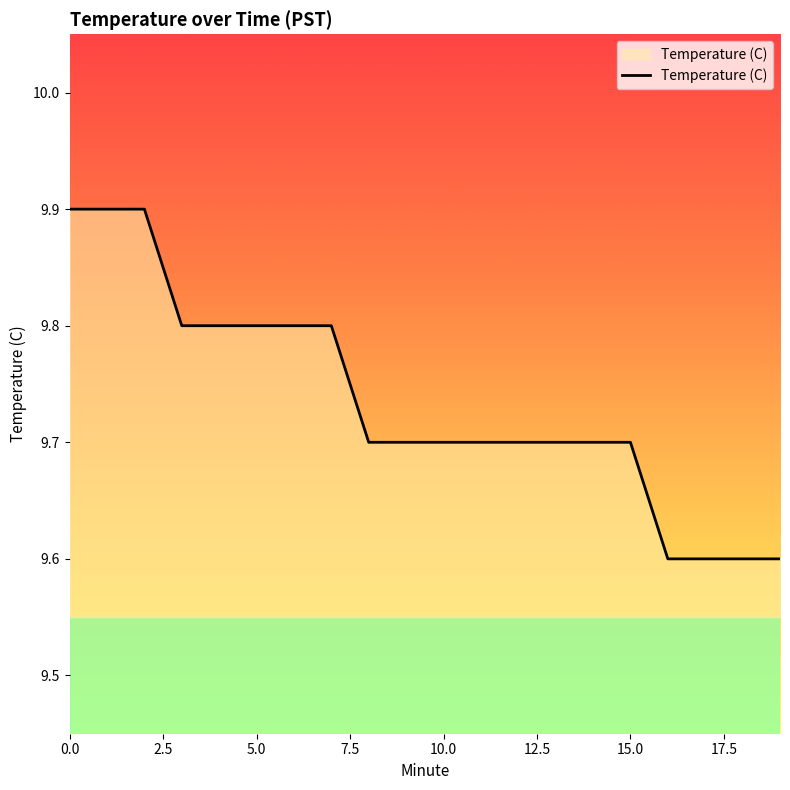

What is the difference between the maximum and minimum values?

0.3